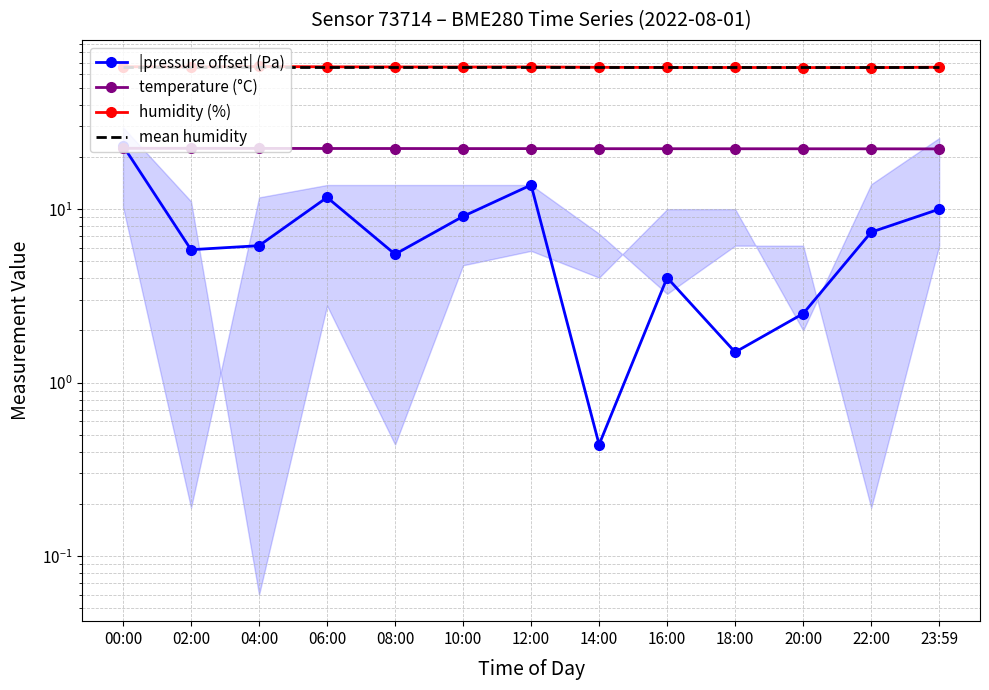

At which category is the sum across all series the highest?

00:00